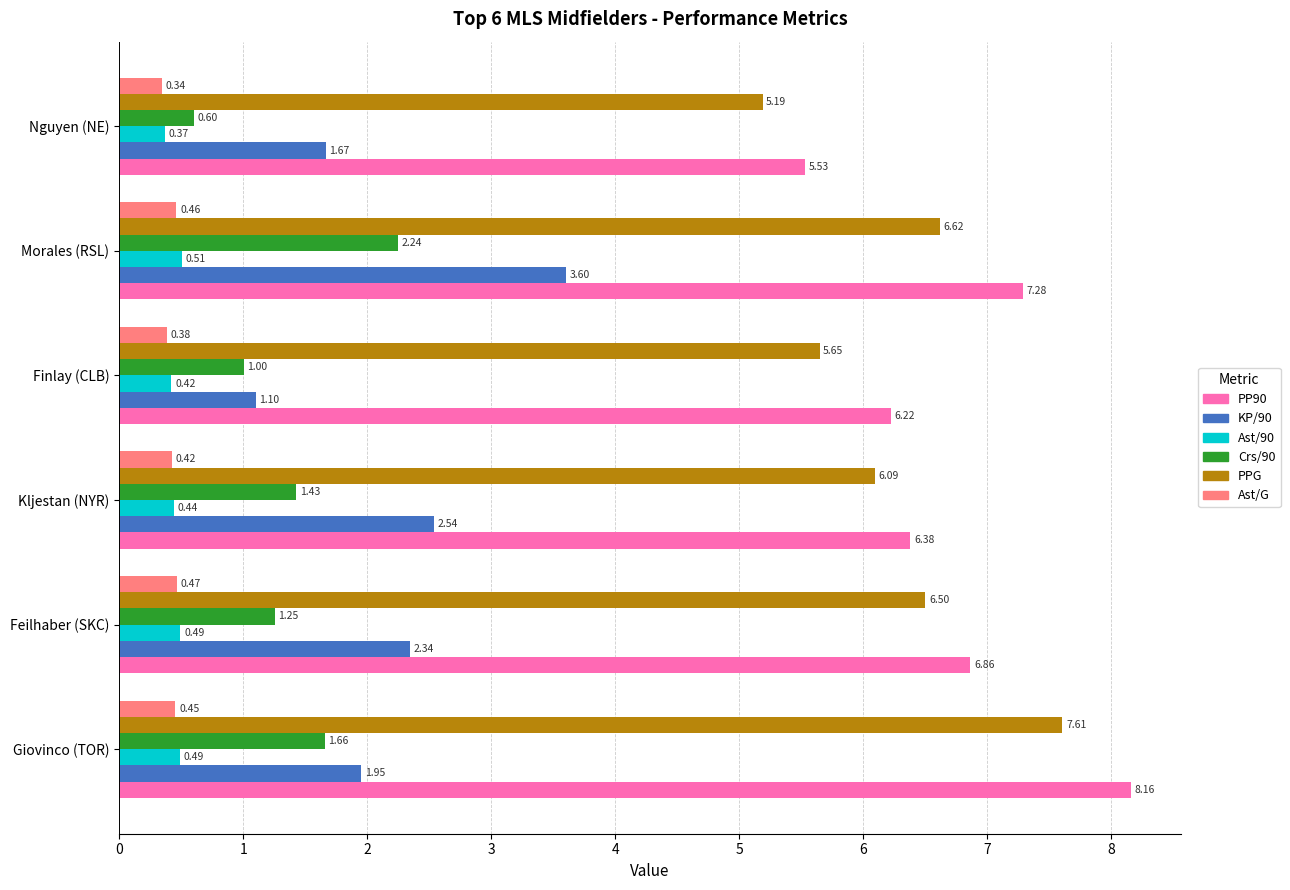

At which category is the sum across all series the highest?

Morales (RSL)